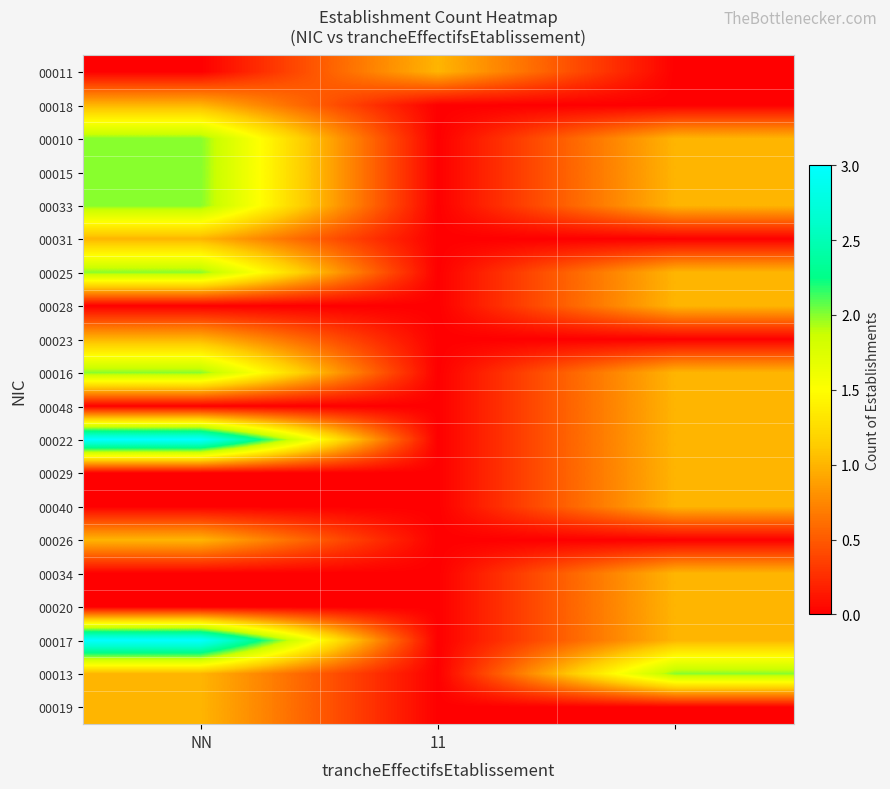

Reading left to right, what are all the values shown in this chart?

00011: 0	1	0
00018: 1	0	0
00010: 2	0	1
00015: 2	0	1
00033: 2	0	1
00031: 1	0	0
00025: 2	0	1
00028: 0	0	1
00023: 1	0	0
00016: 2	0	1
00048: 0	0	1
00022: 3	0	1
00029: 0	0	1
00040: 0	0	1
00026: 1	0	0
00034: 0	0	1
00020: 0	0	1
00017: 3	0	1
00013: 1	0	2
00019: 1	0	0